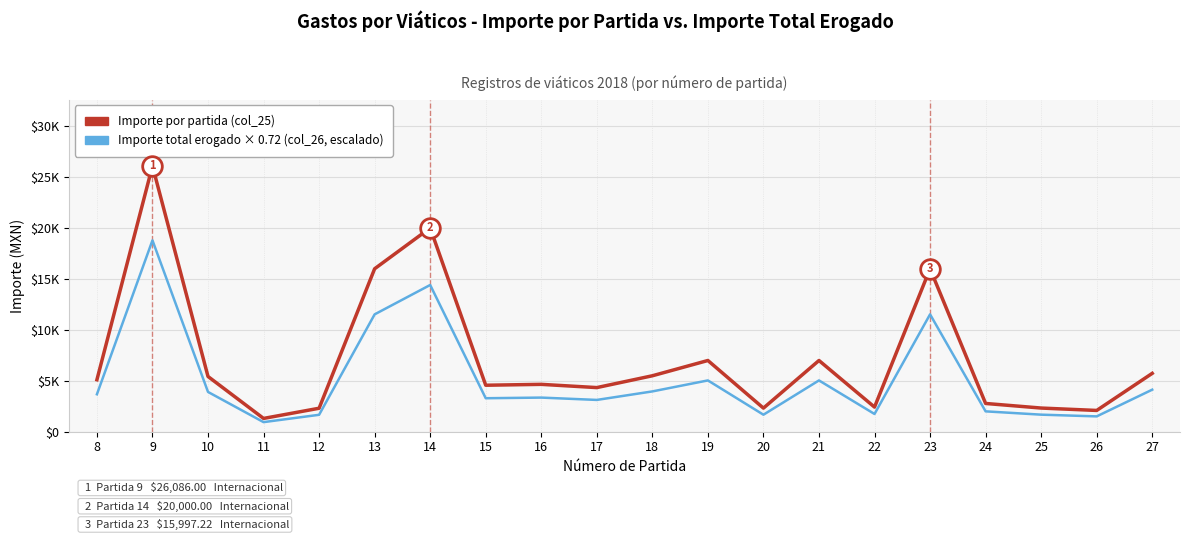

Does the chart have visible grid lines?

Yes